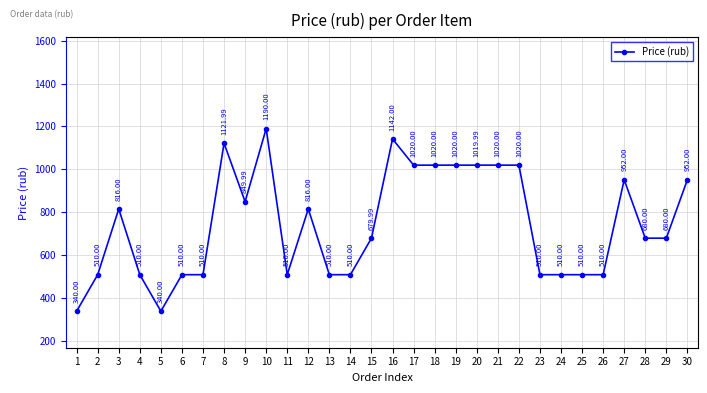

Does the chart have visible grid lines?

Yes